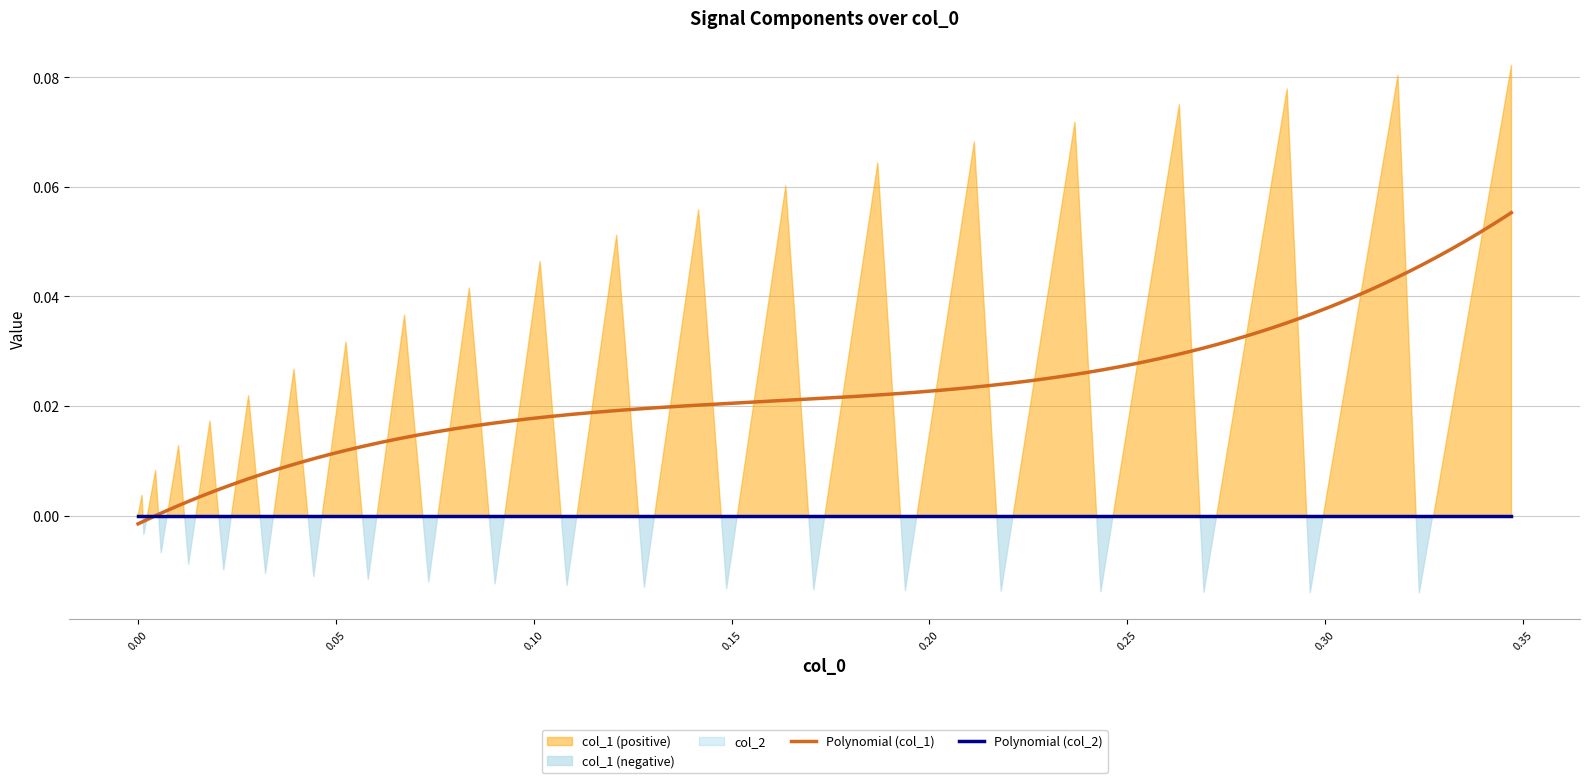

How many categories are shown in the chart?

40